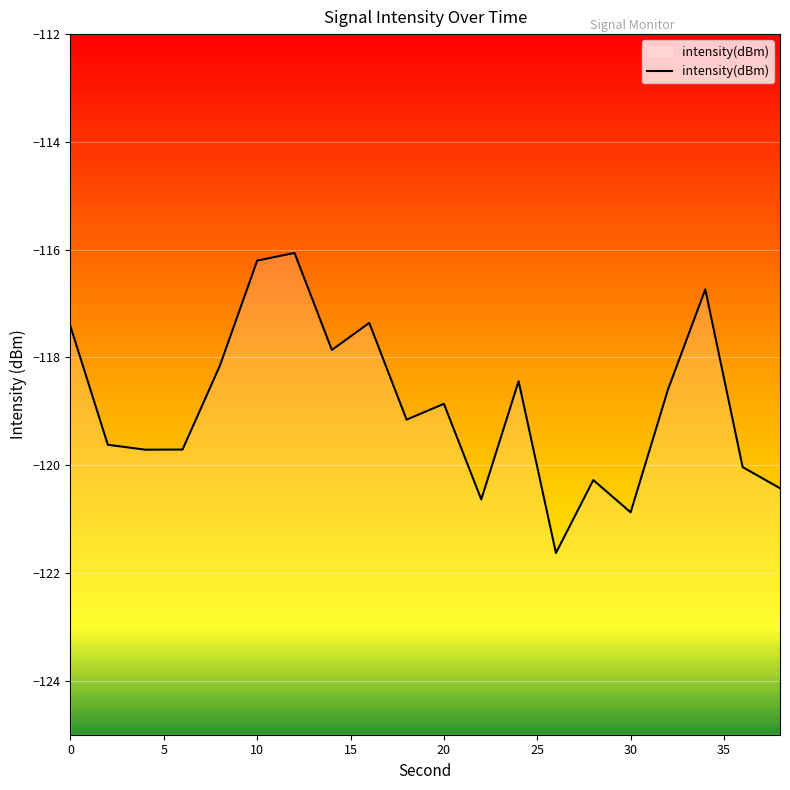

What is the greatest value displayed?

-116.1